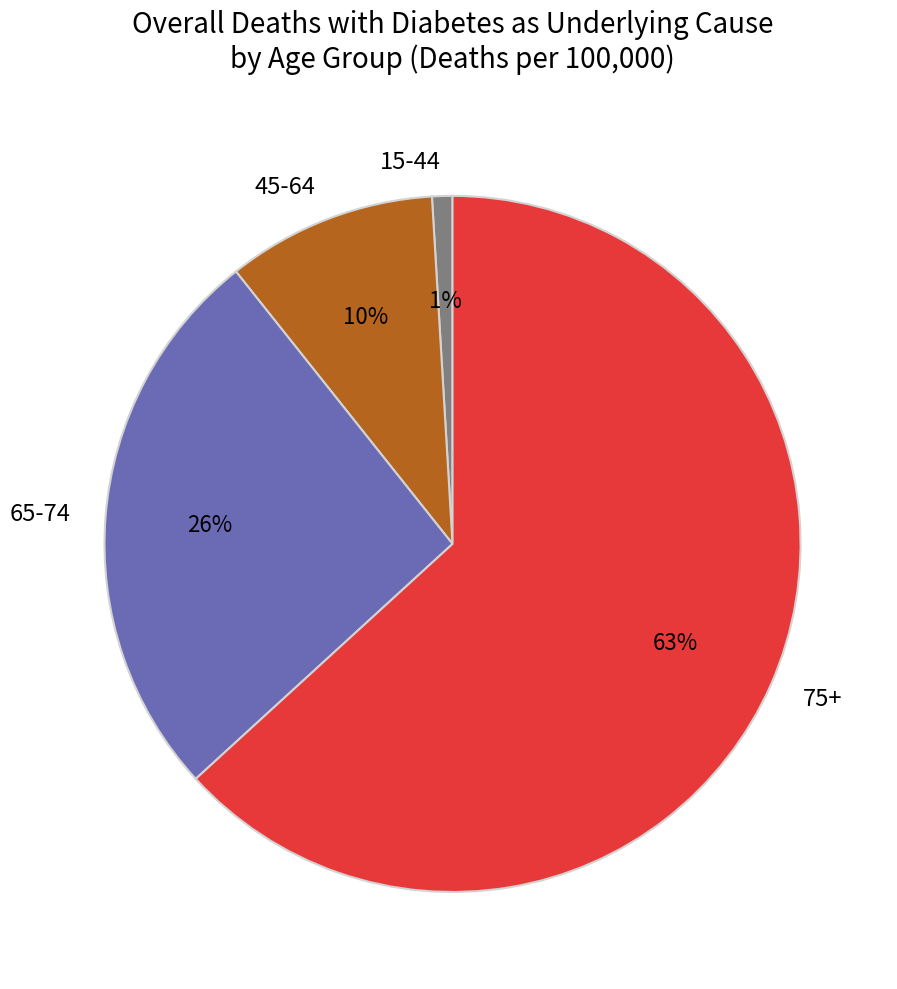

Is it true that 15-44 is 11% of the pie?

False